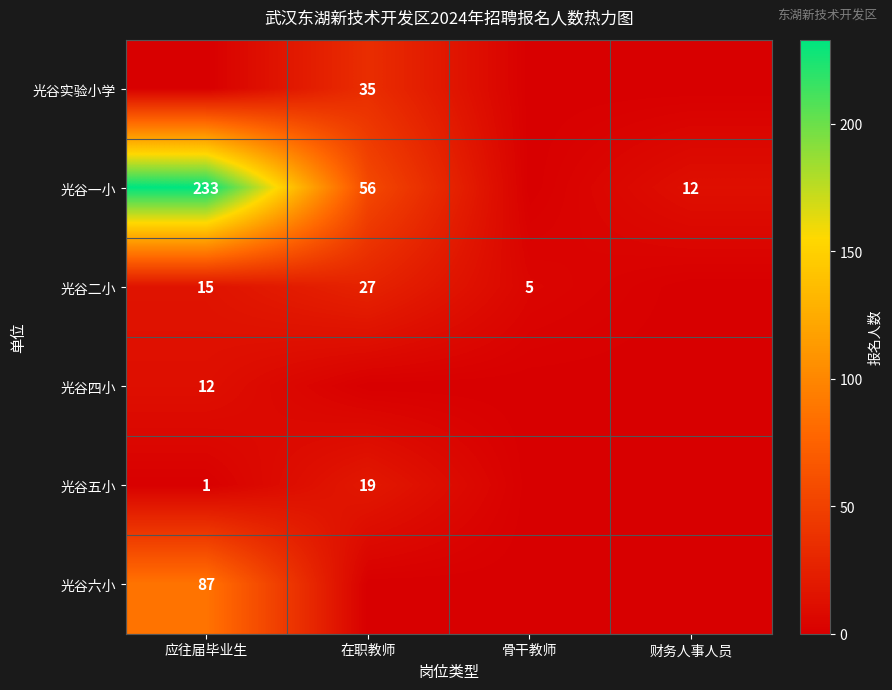

The 光谷六小 series shows 87 at 应往届毕业生. True or false?

True